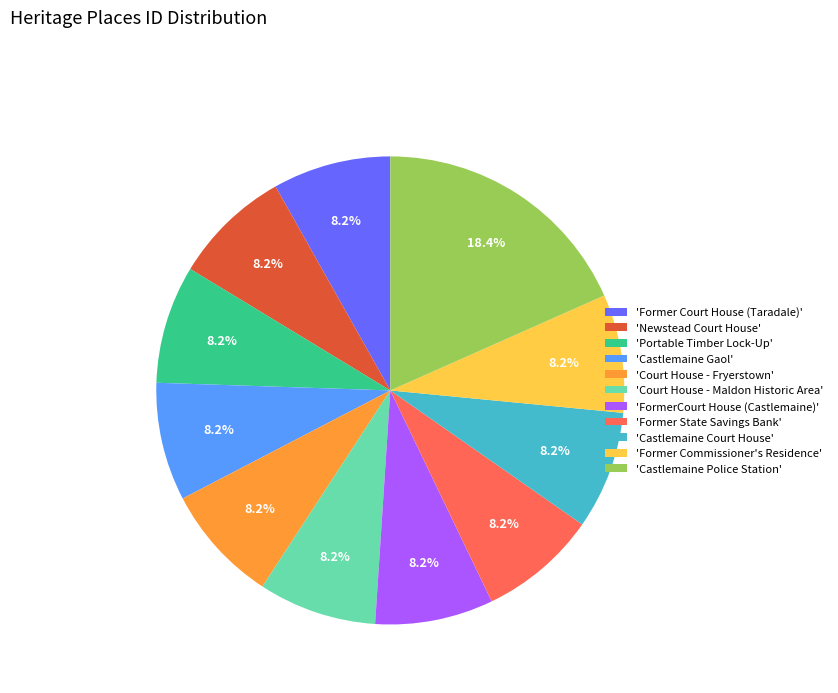

How much of the chart is everything except 'Court House - Fryerstown'?

91.8%